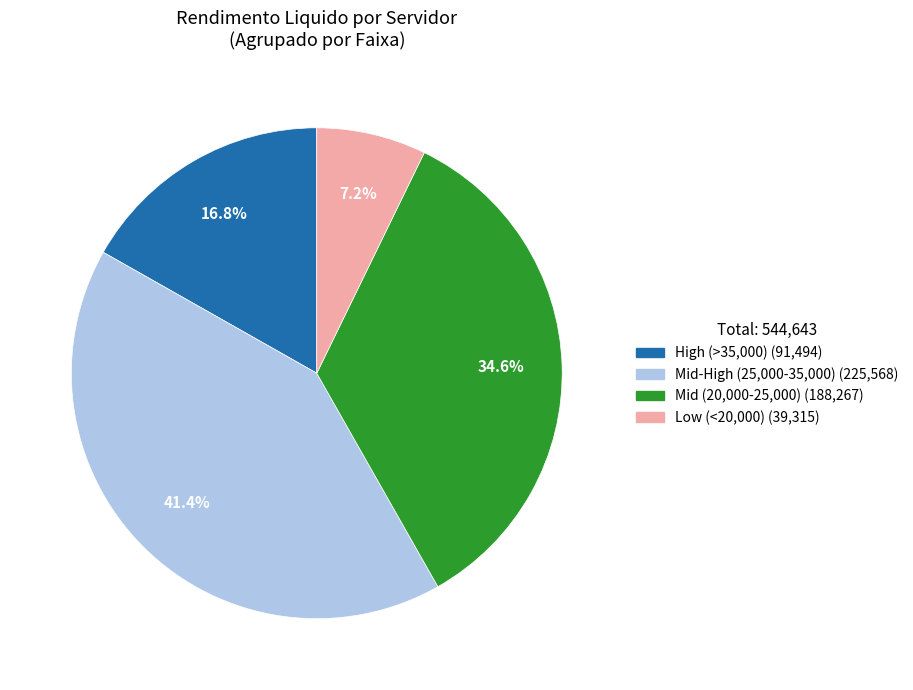

Is there any slice that represents more than half of the pie?

No